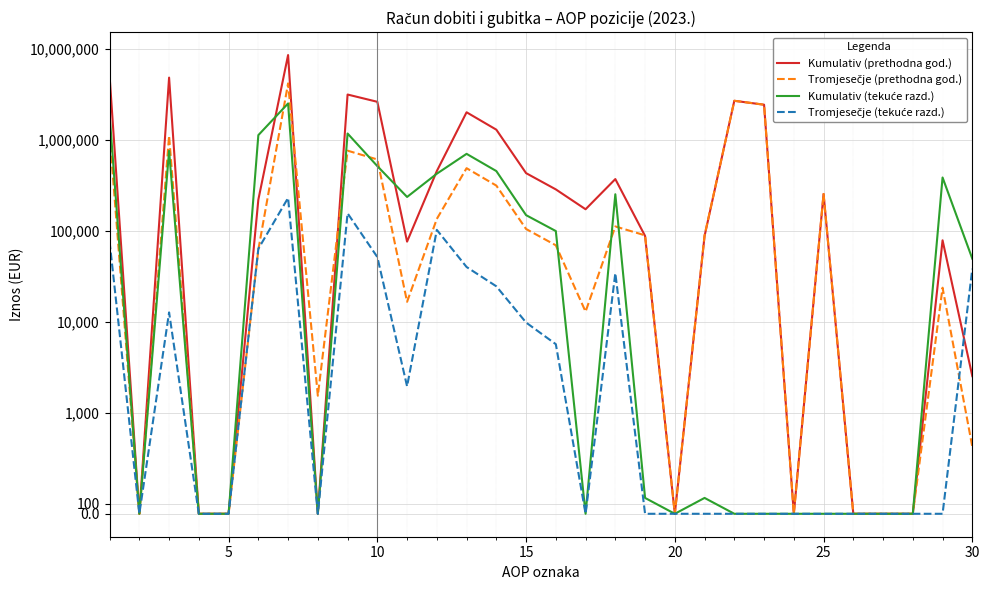

What are all the series names shown in the legend?

Kumulativ (prethodna god.), Tromjesečje (prethodna god.), Kumulativ (tekuće razd.), Tromjesečje (tekuće razd.)